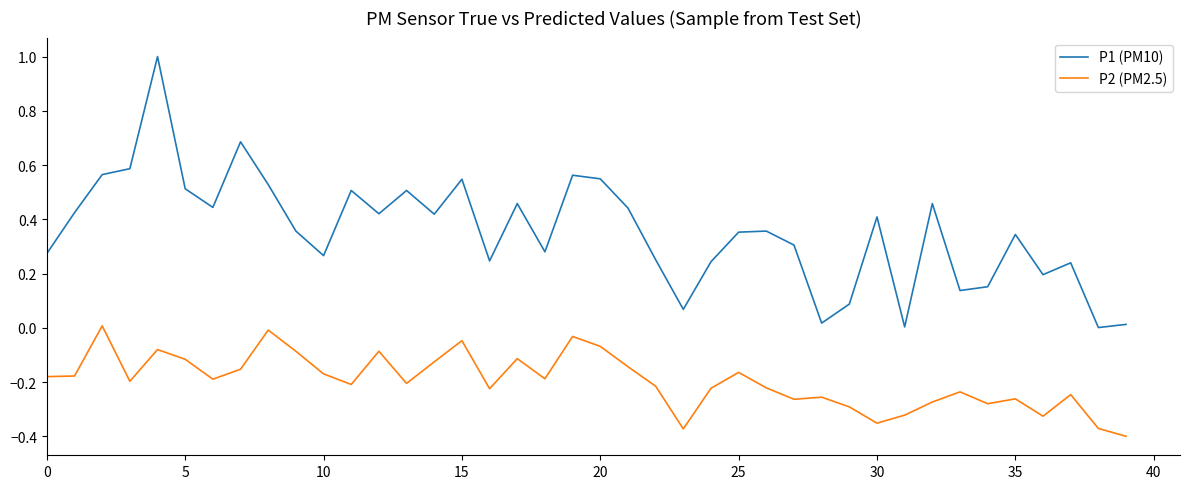

Which series has the largest total across all categories?

P1 (PM10)